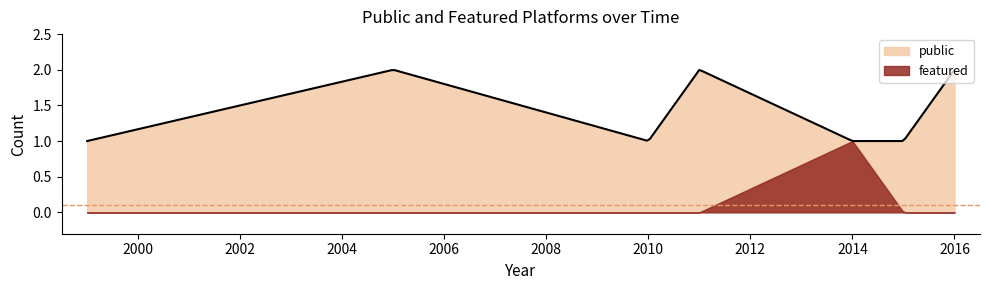

Rank the series by their average value, from highest to lowest.

public, featured